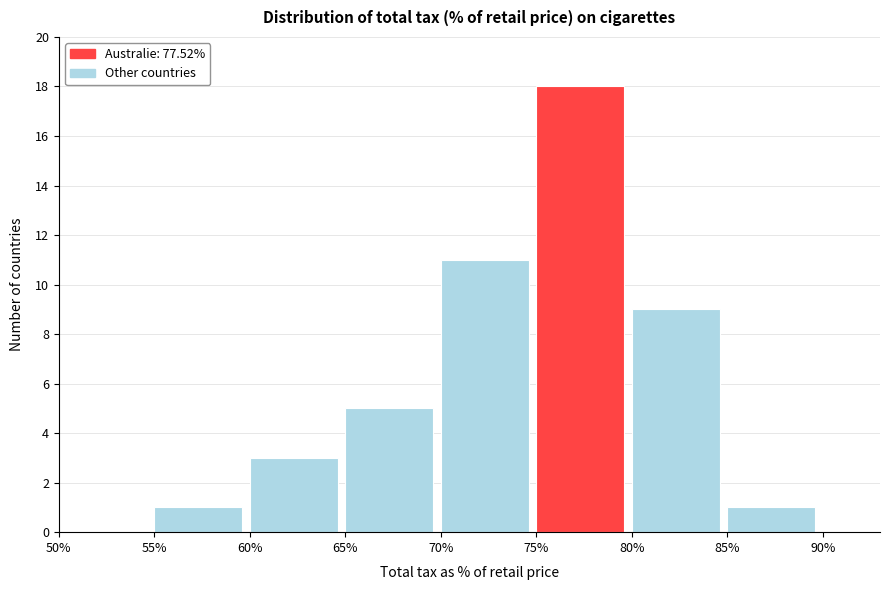

Reading left to right, list every bar in this chart as the range it spans on the x-axis followed by its height. The values are not printed on the chart, so give them approximately, as read against the axis.

50% to 55%: 0
55% to 60%: 1
60% to 65%: 3
65% to 70%: 5
70% to 75%: 11
75% to 80%: 18
80% to 85%: 9
85% to 90%: 1